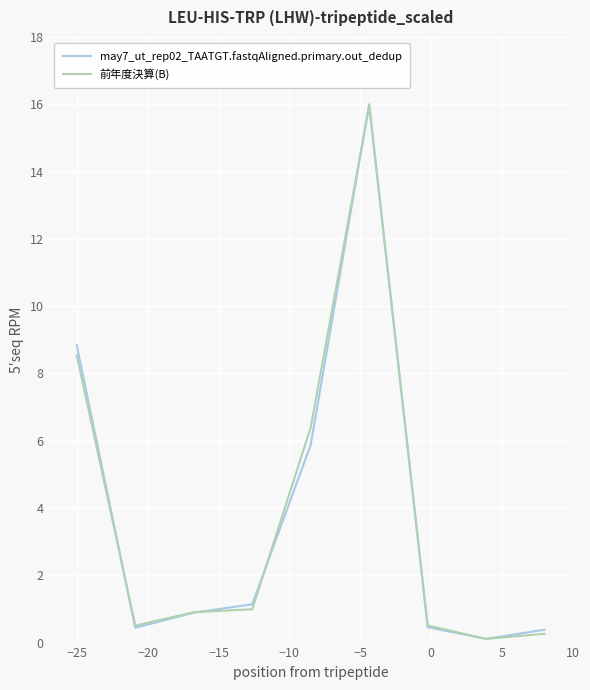

How many lines are shown in the chart?

2